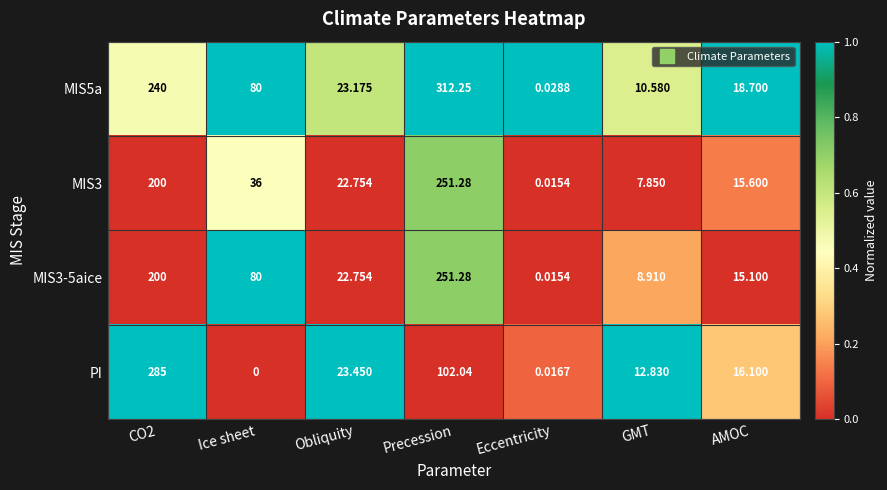

Which series changed the most between Eccentricity and GMT?

PI